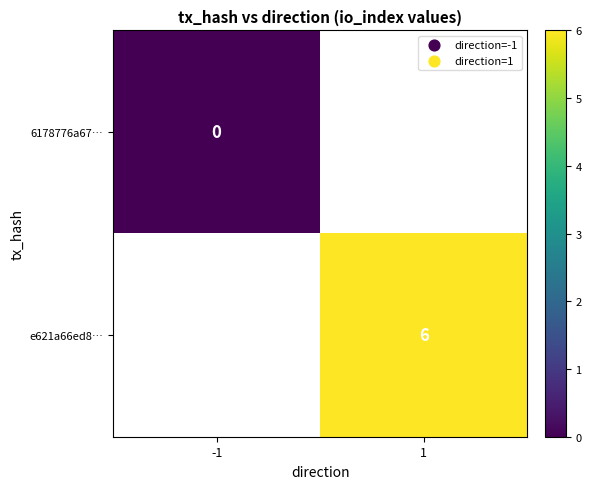

Is it true that e621a66ed8… equals 10 at 1?

False